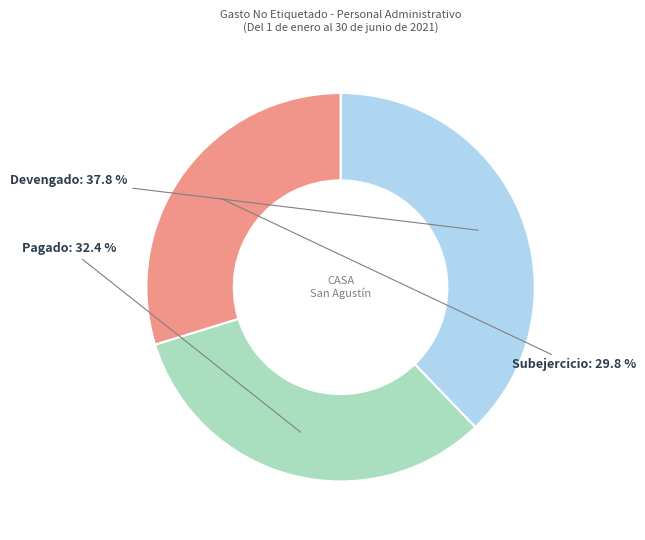

Which category has the smallest portion of the pie?

Subejercicio